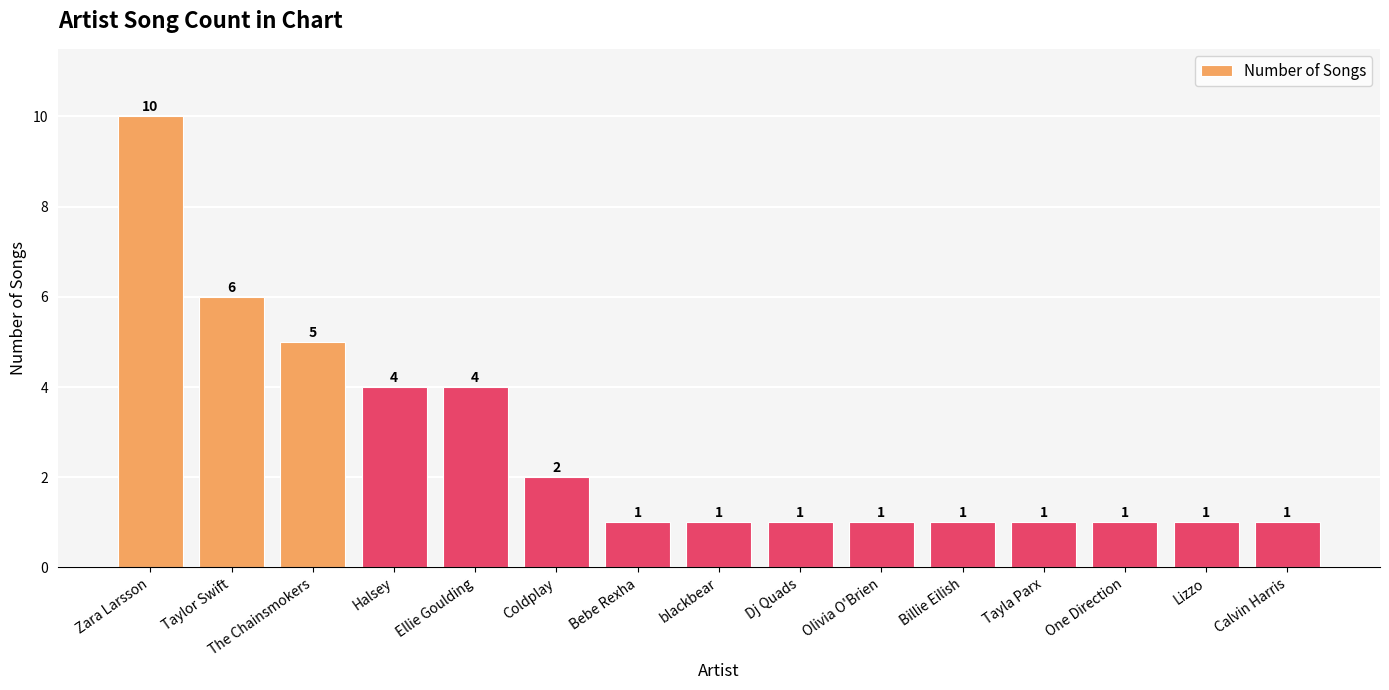

How many bars are there in total?

15